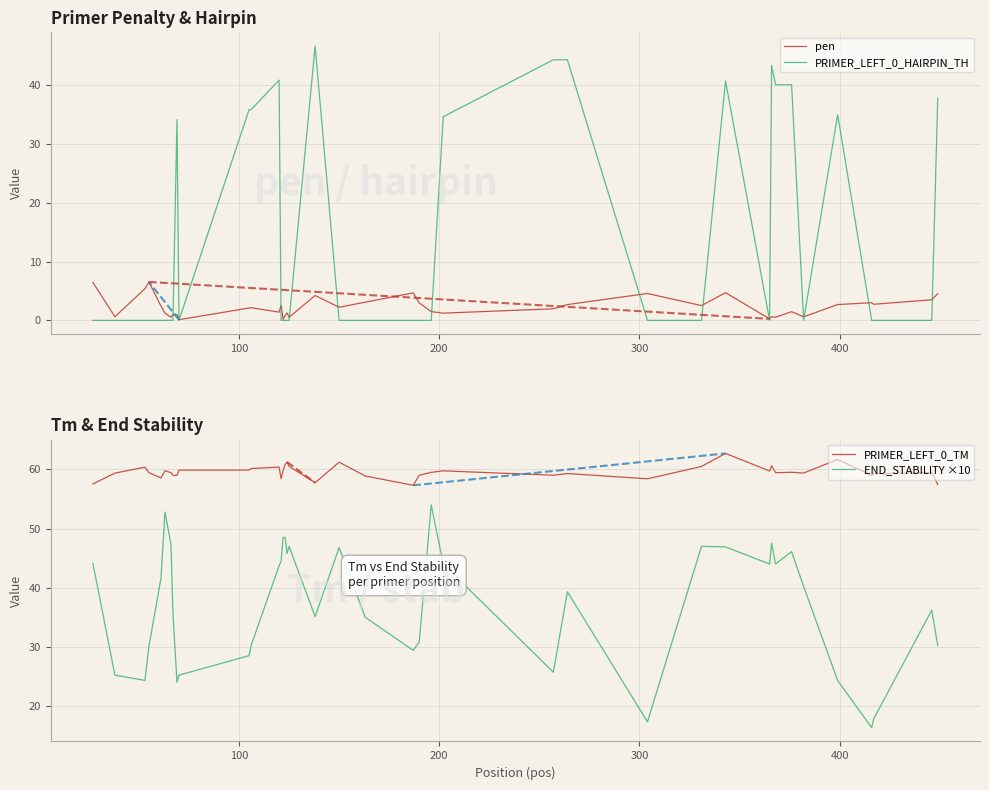

How many interior local valleys does the PRIMER_LEFT_0_TM series have?

10